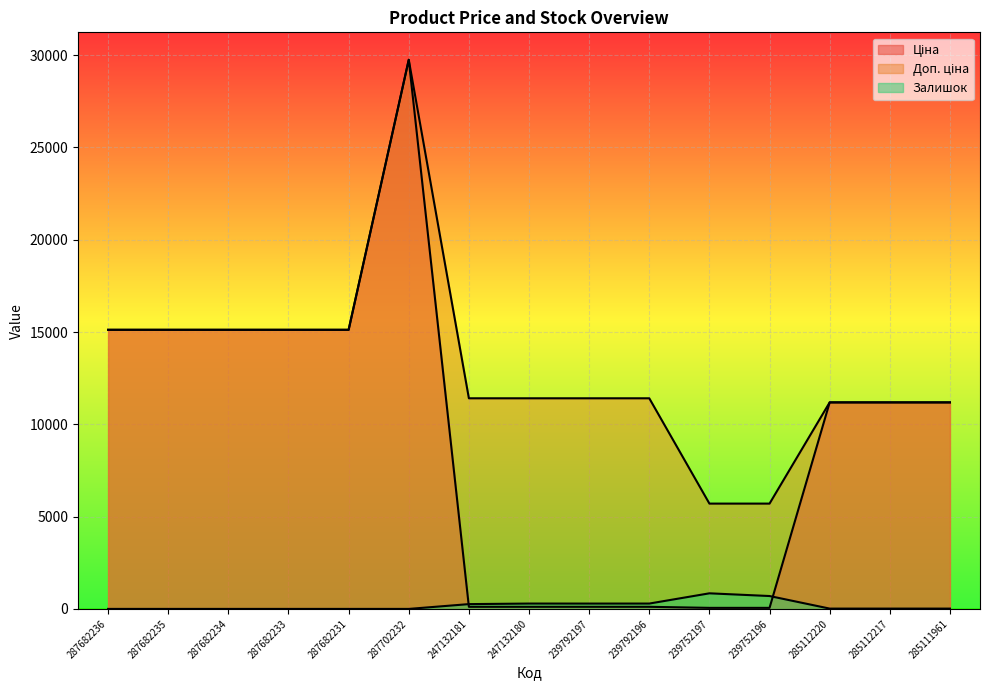

What is the value of the Ціна point at the 12th from the left?

57.0